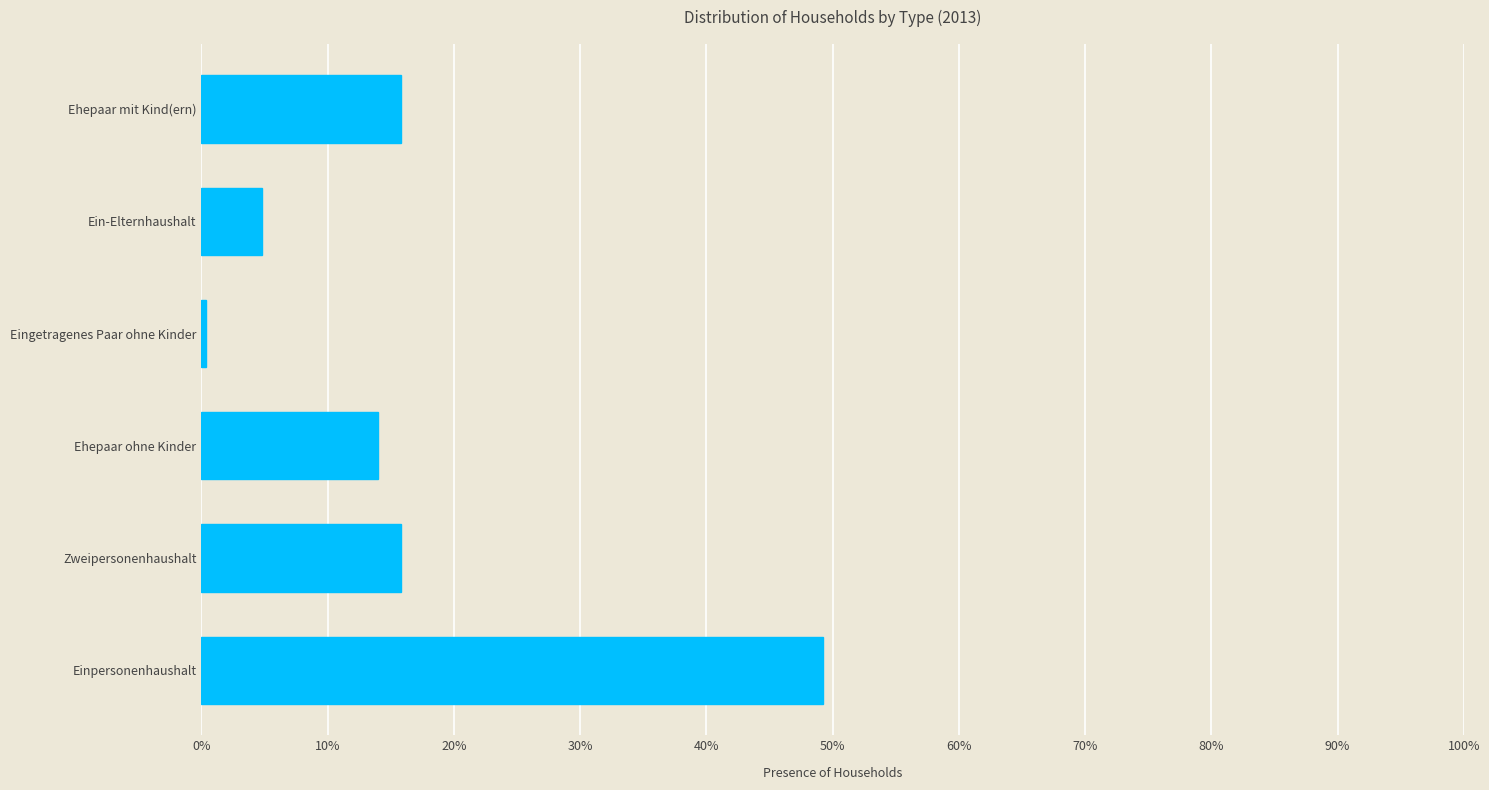

True or false: the data shows 15.8 at Ehepaar mit Kind(ern).

True